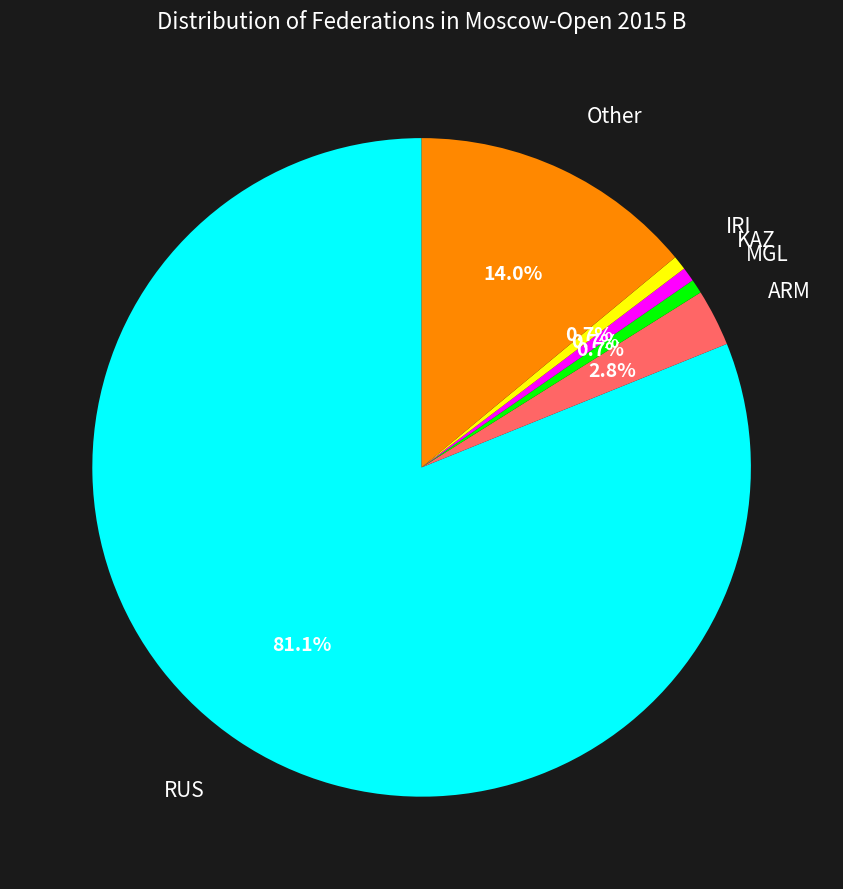

The IRI slice represents 1% of the pie. True or false?

True